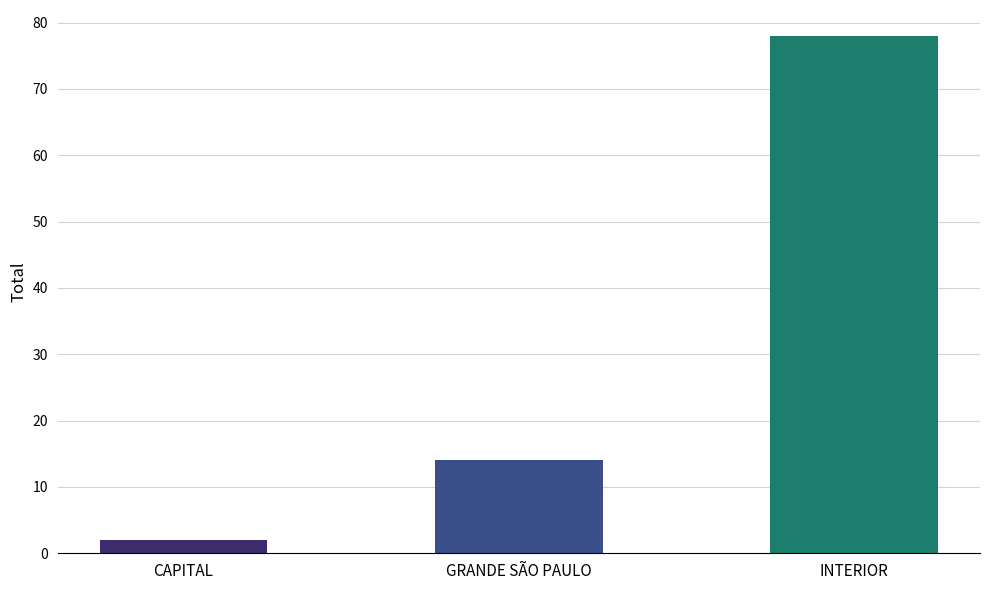

Which label corresponds to the largest value in the chart?

INTERIOR